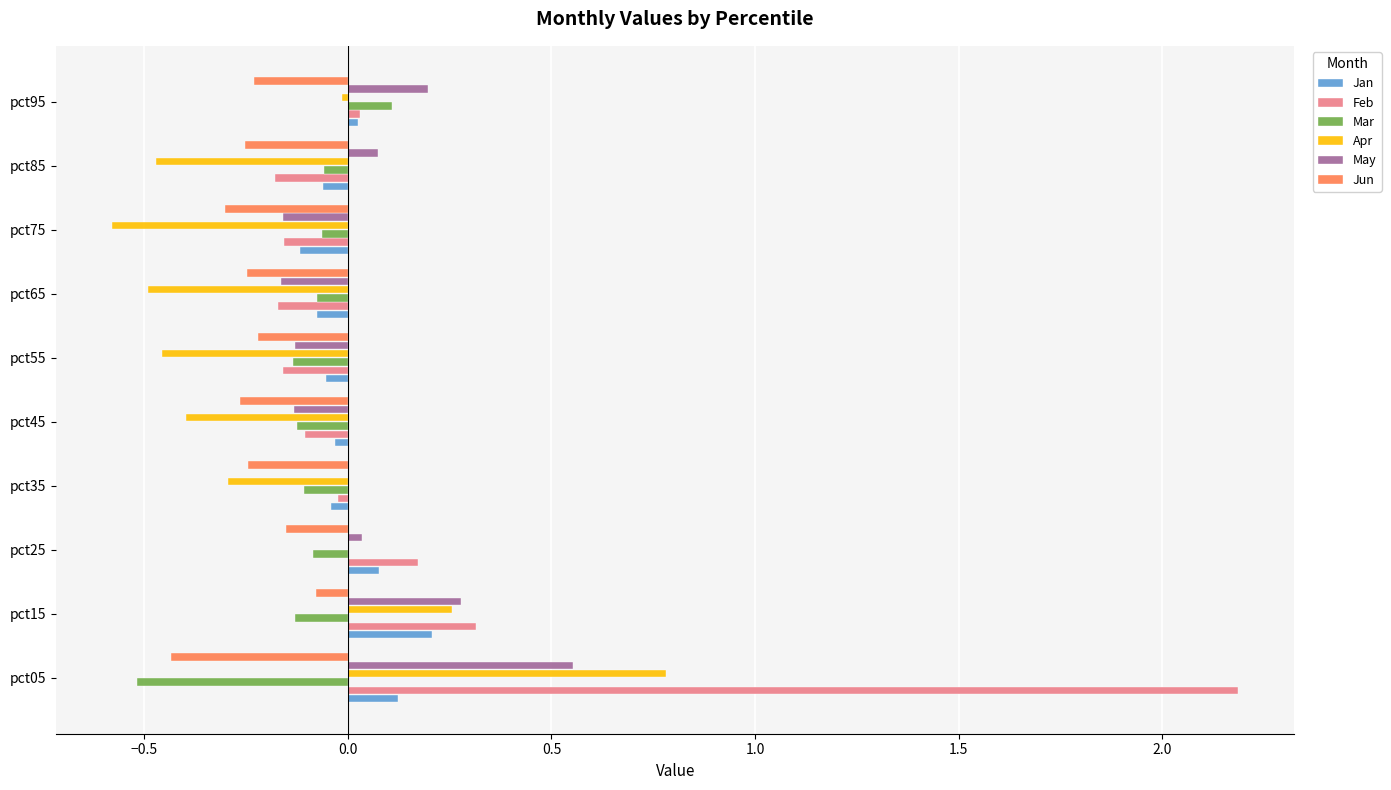

Which series changed the most between pct25 and pct55?

Apr